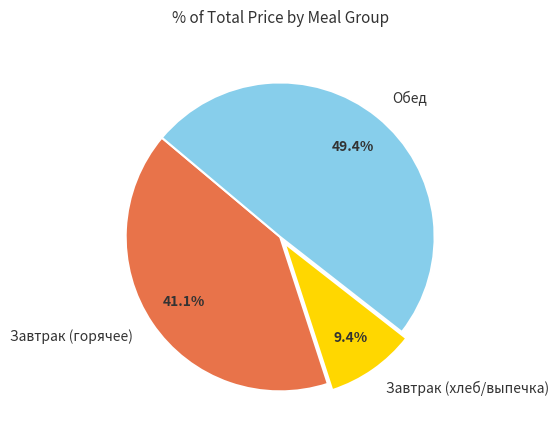

How many segments does this pie chart have?

3